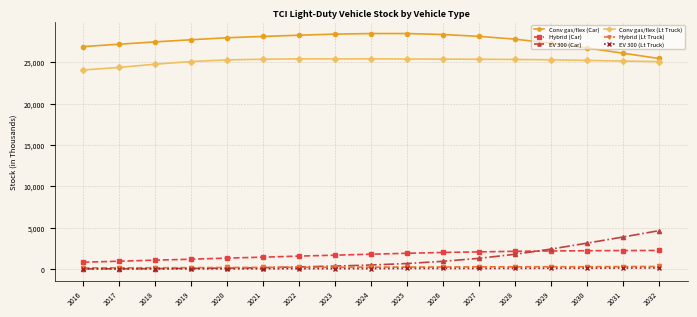

Which series changed the most between 2023 and 2031?

EV 300 (Car)